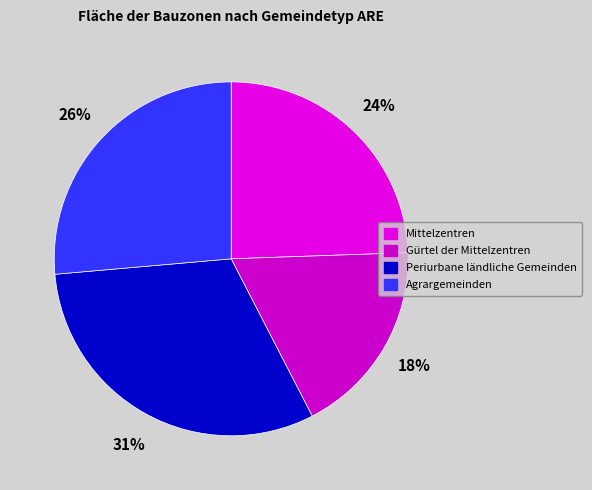

What percentage is the Agrargemeinden slice, to the nearest percent?

26%